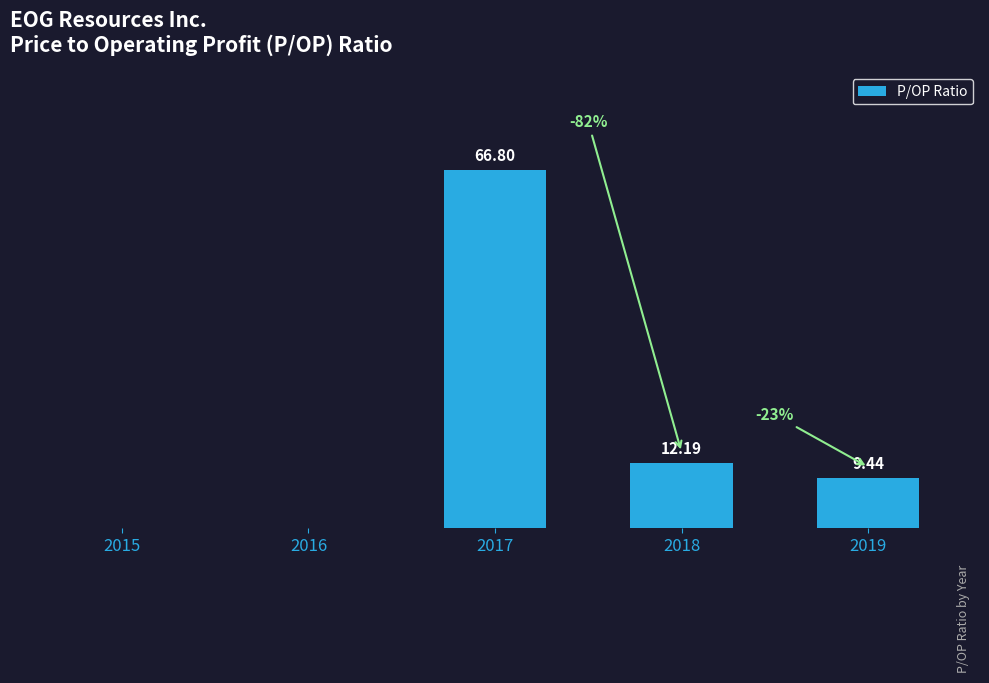

List the labels in order of value, smallest first.

2015, 2016, 2019, 2018, 2017